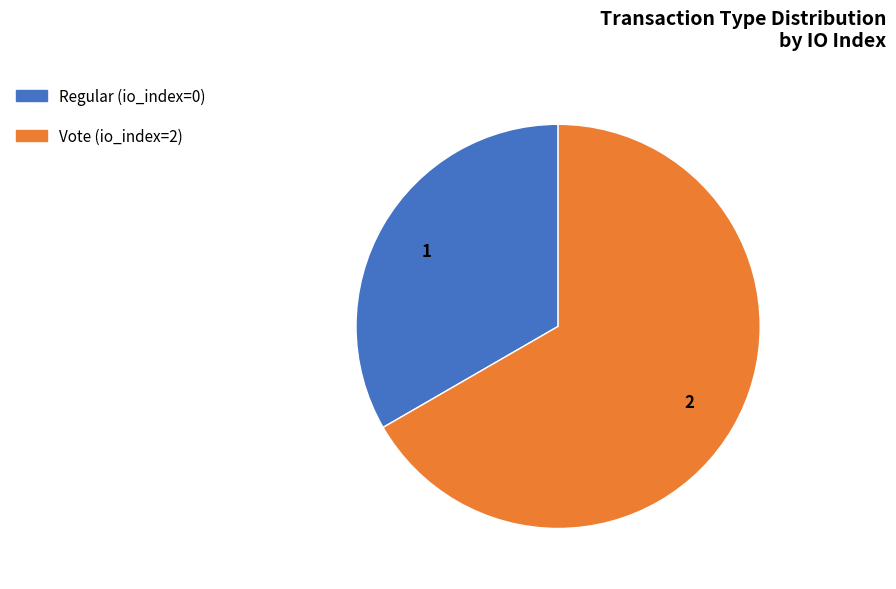

Between Vote and Regular, which is larger?

Vote